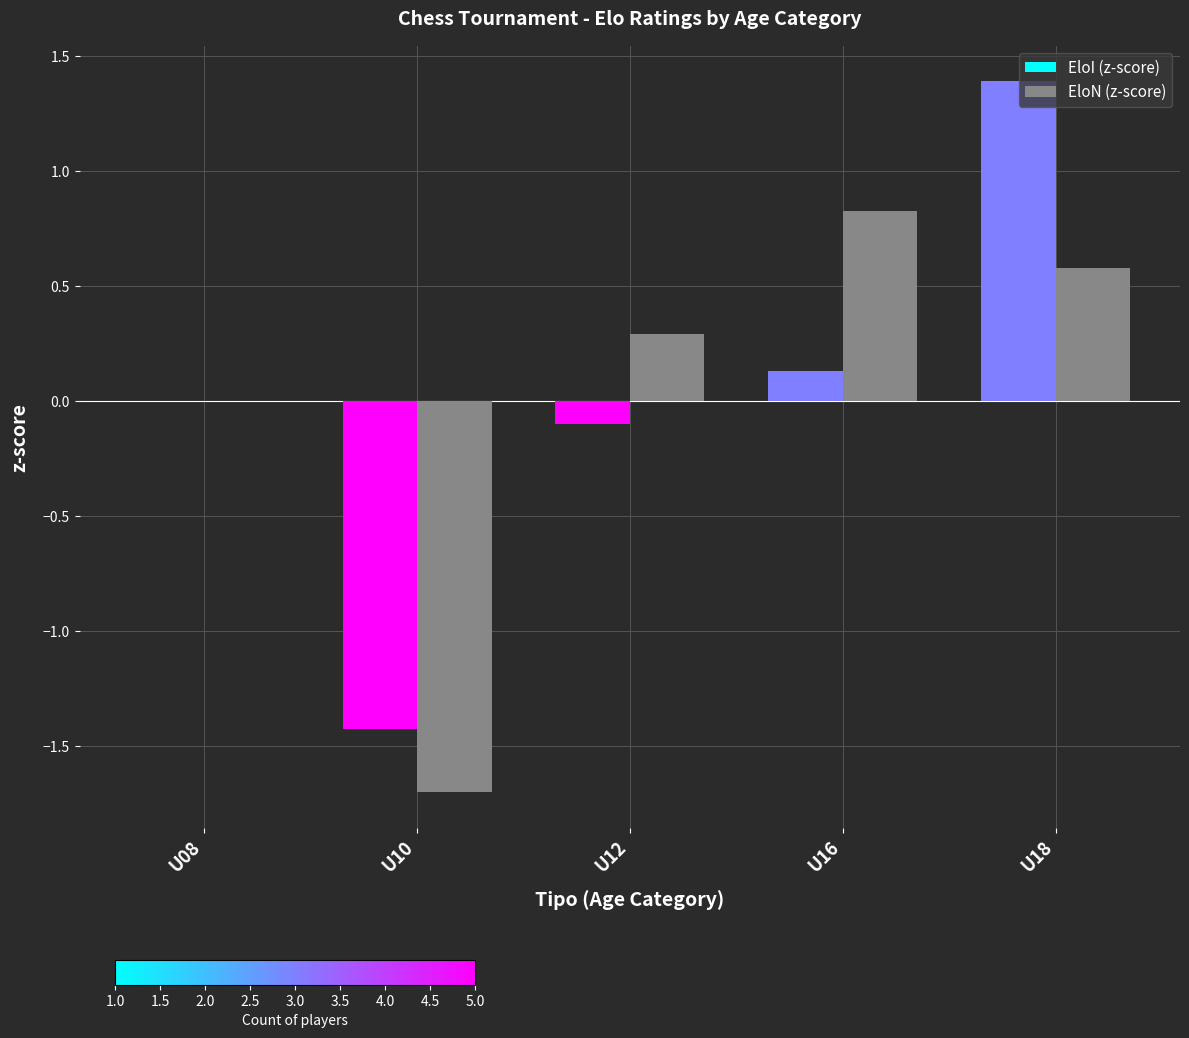

At which label is EloI (z-score) closest to 0?

U08